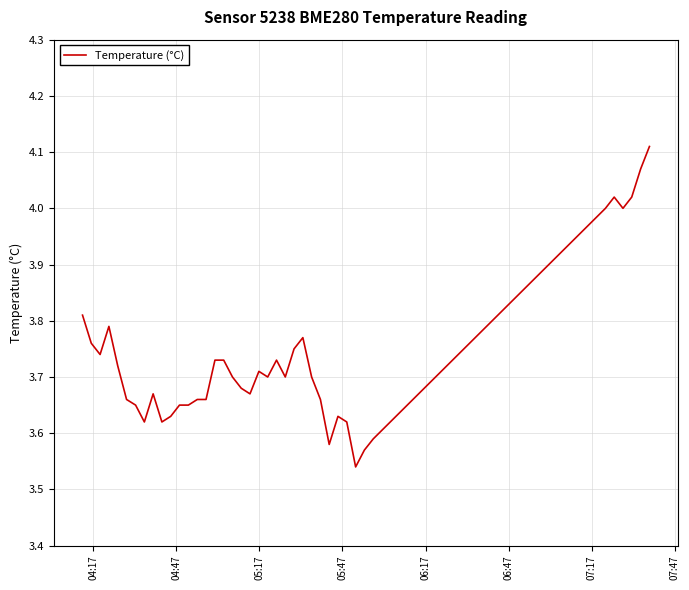

What is the difference between the maximum and minimum values?

0.6